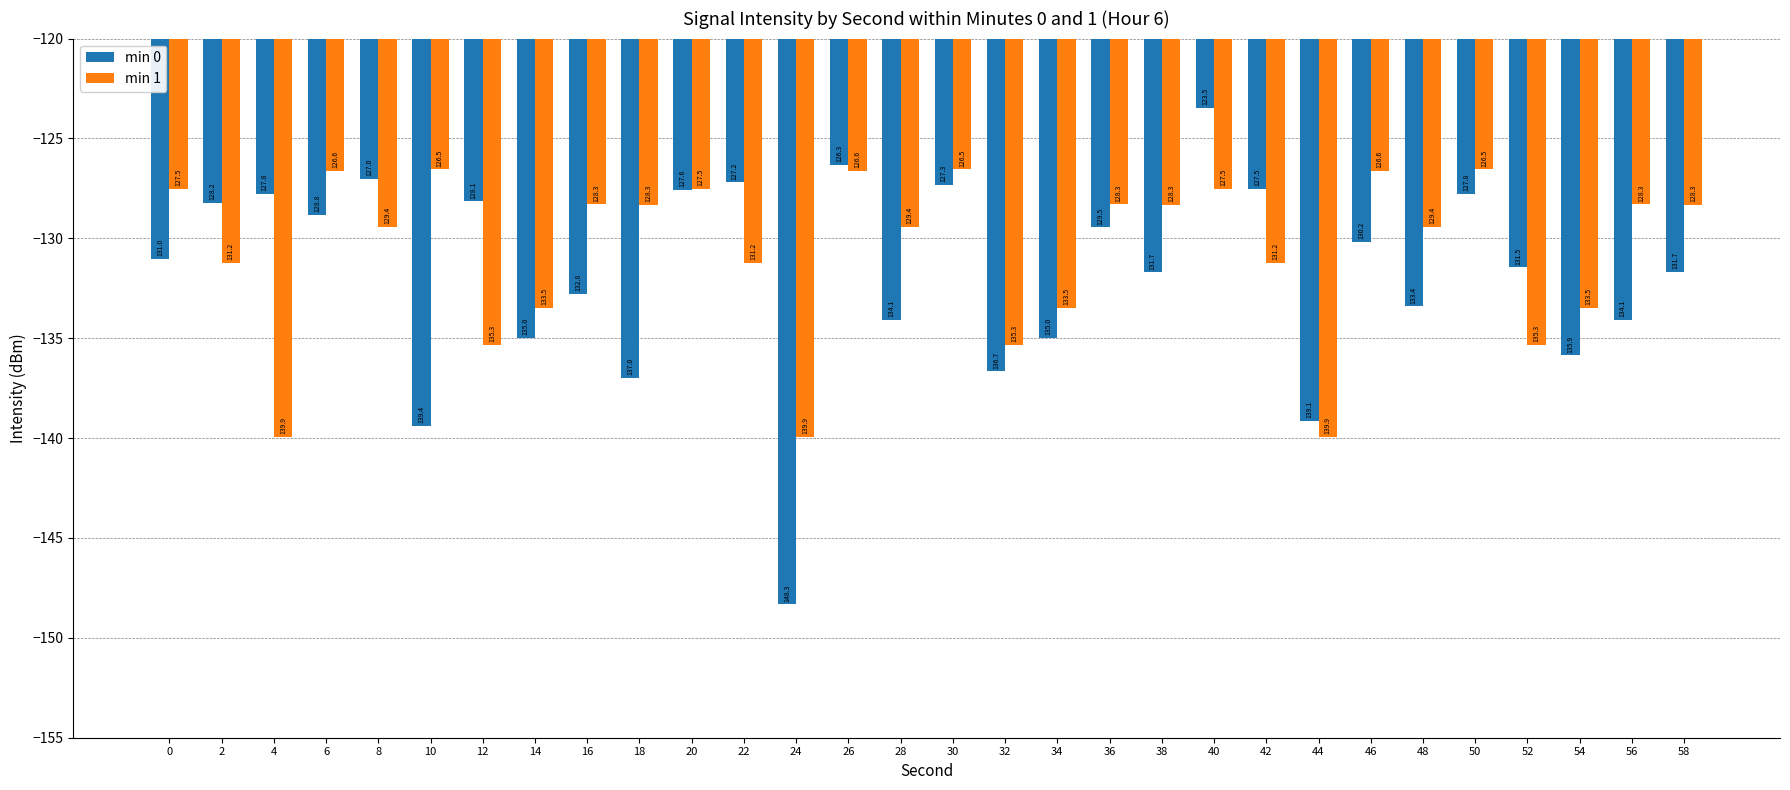

What are all the series names shown in the legend?

min 0, min 1